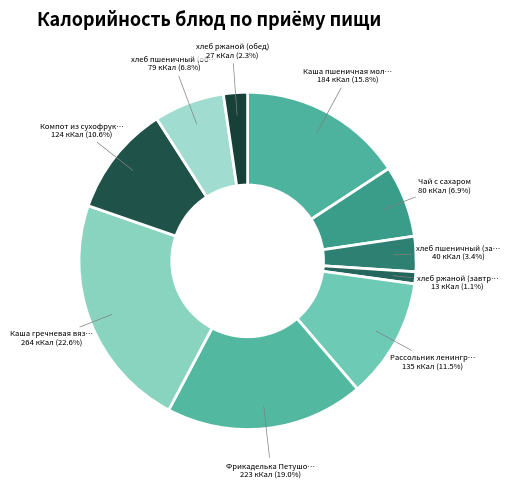

How many segments does this pie chart have?

10